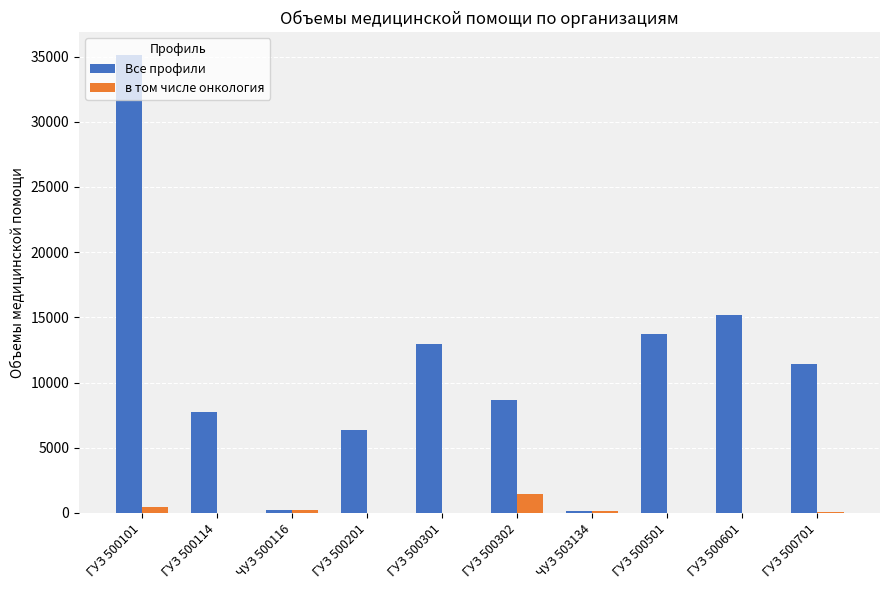

Between ГУЗ 500201 and ГУЗ 500701, which series saw the biggest shift?

Все профили